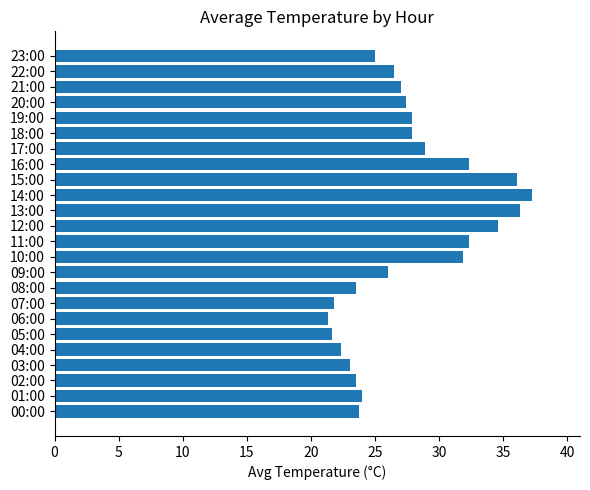

The value at 17:00 is 6.0. True or false?

False